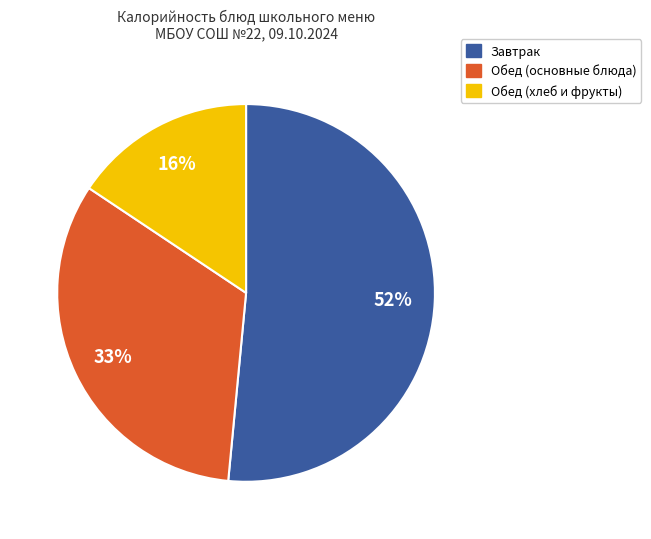

Is there a majority slice in this chart?

Yes